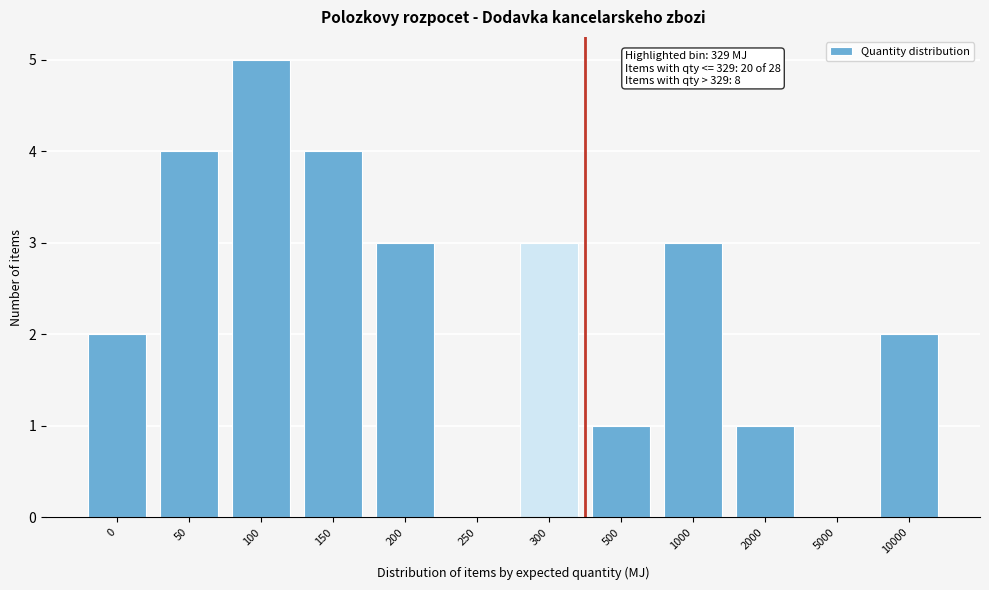

Reading right to left, extract all data points from this chart.

10000=2	5000=0	2000=1	1000=3	500=1	300=3	250=0	200=3	150=4	100=5	50=4	0=2